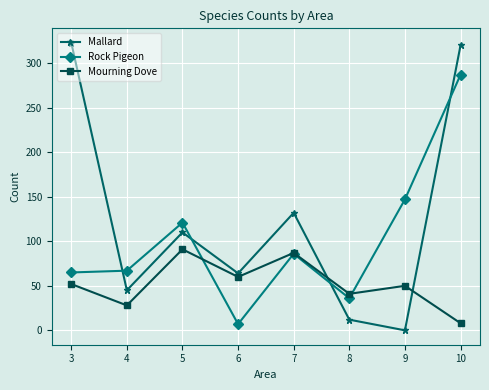

At 6, list the series in order from largest to smallest.

Mallard, Mourning Dove, Rock Pigeon